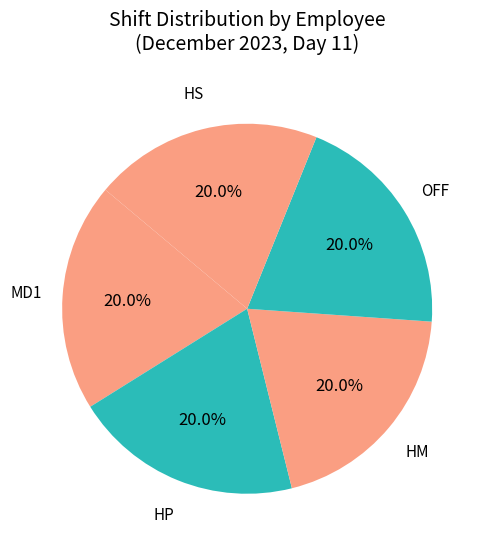

How many segments does this pie chart have?

5